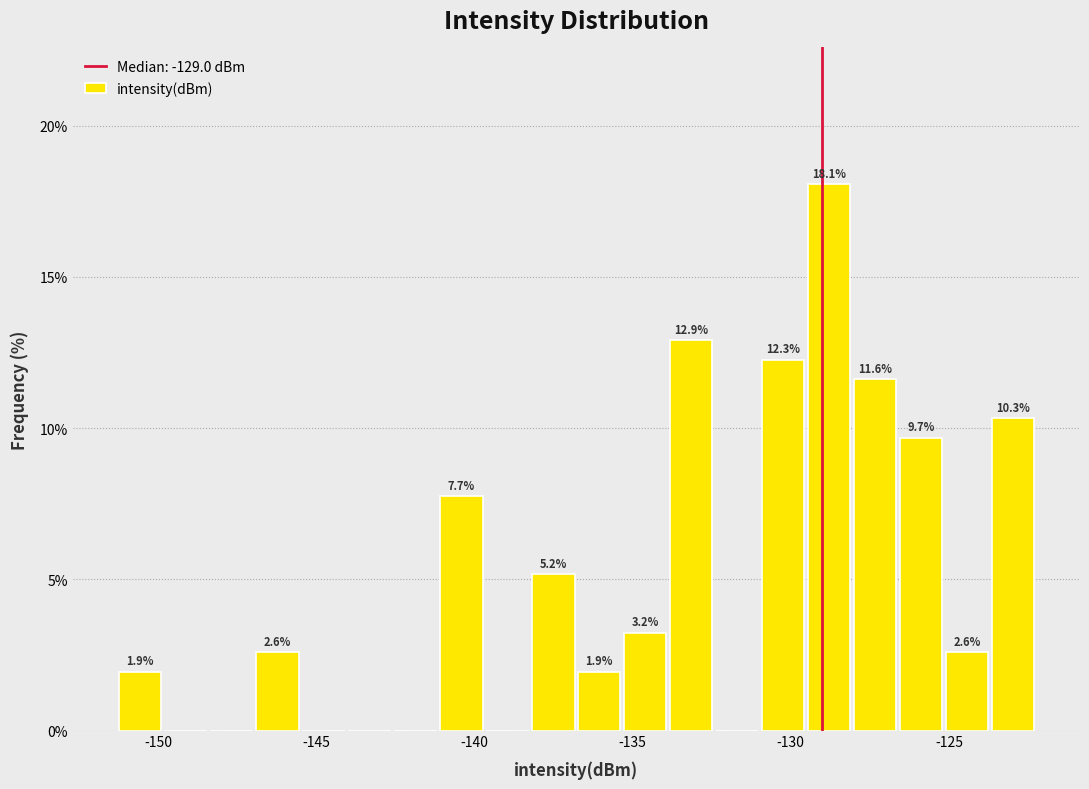

Around what value on the x-axis is the tallest bar? Give the approximate position of its centre, as read against the axis.

-129.0